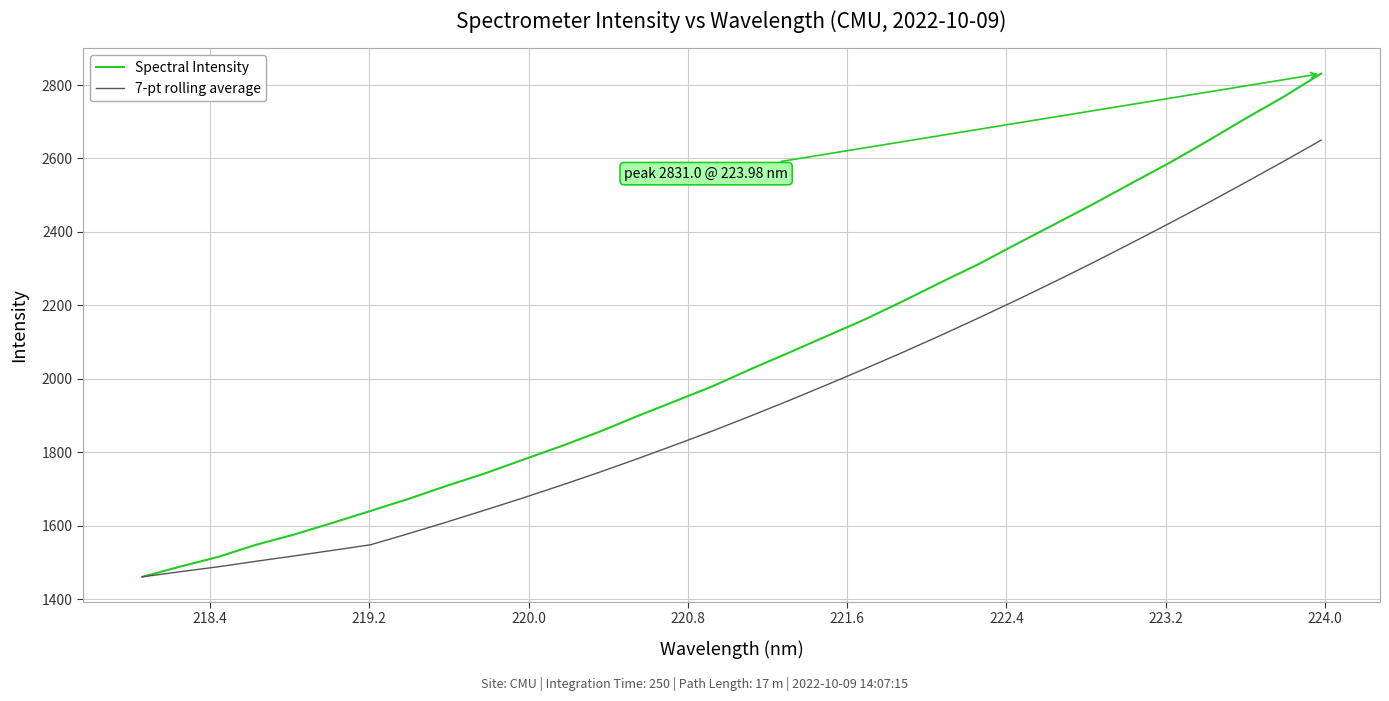

Which series has the largest range (max minus min)?

Spectral Intensity